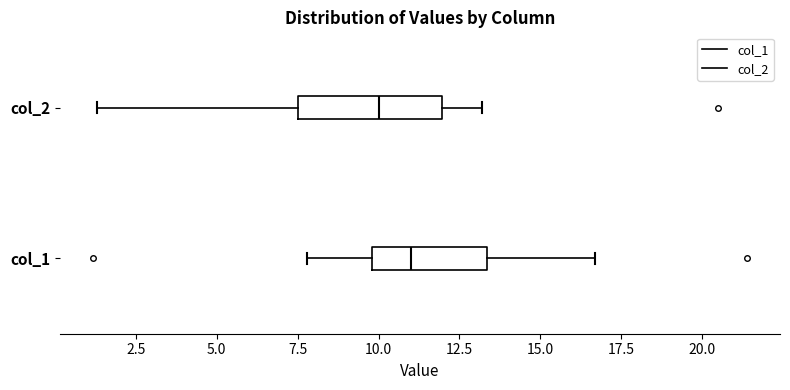

Reading bottom to top, transcribe this box plot: for each box, give where its median line is, the range the box spans, and where its two whiskers end, as read against the x-axis. The values are not printed on the chart, so give them approximately, as read against the axis.

col_1: median 11.0, box 10.0 to 13.5, whiskers 8.0 to 16.5
col_2: median 10.0, box 7.5 to 12.0, whiskers 1.5 to 13.0